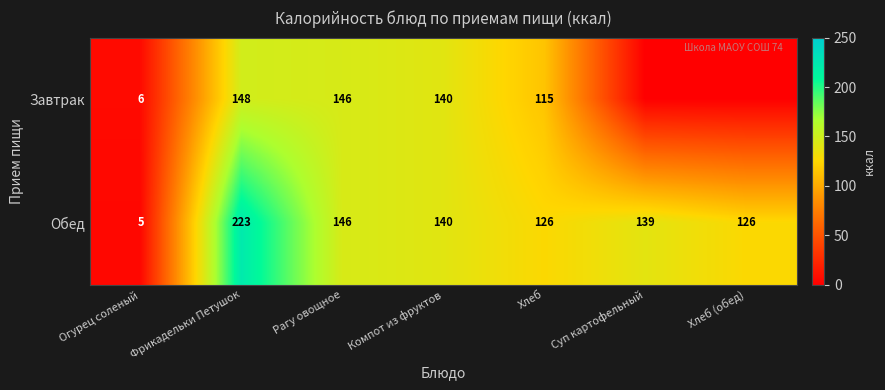

Where does the Обед series first go above 139?

Фрикадельки Петушок